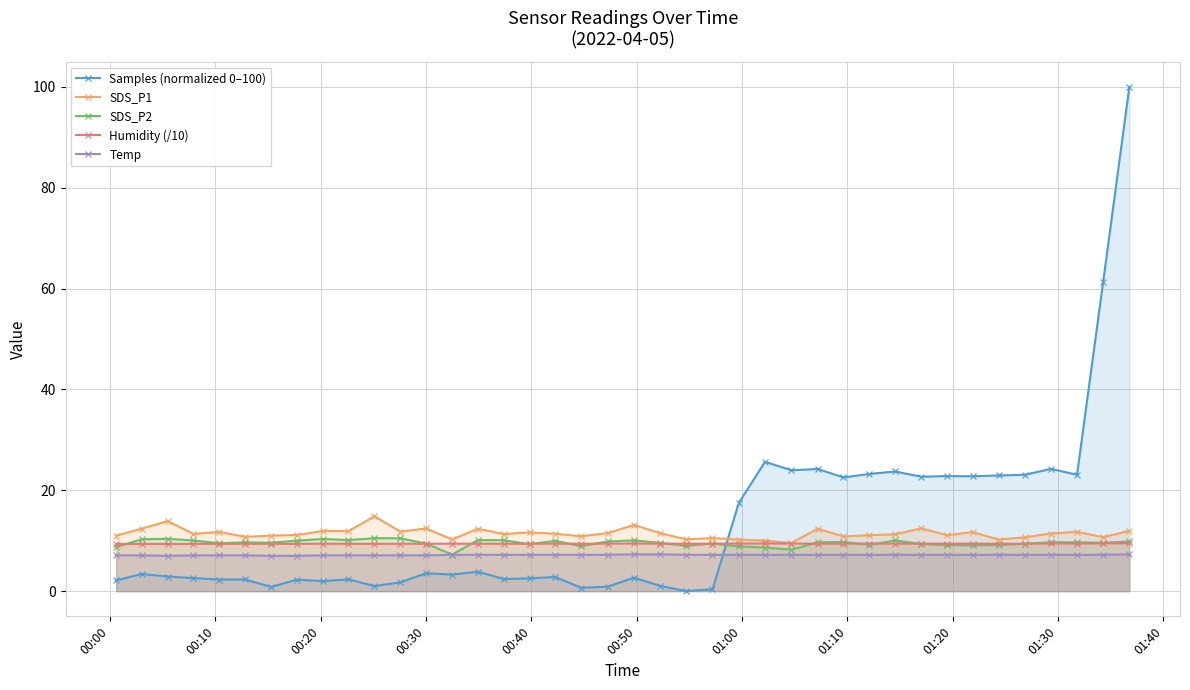

How many lines are shown in the chart?

5